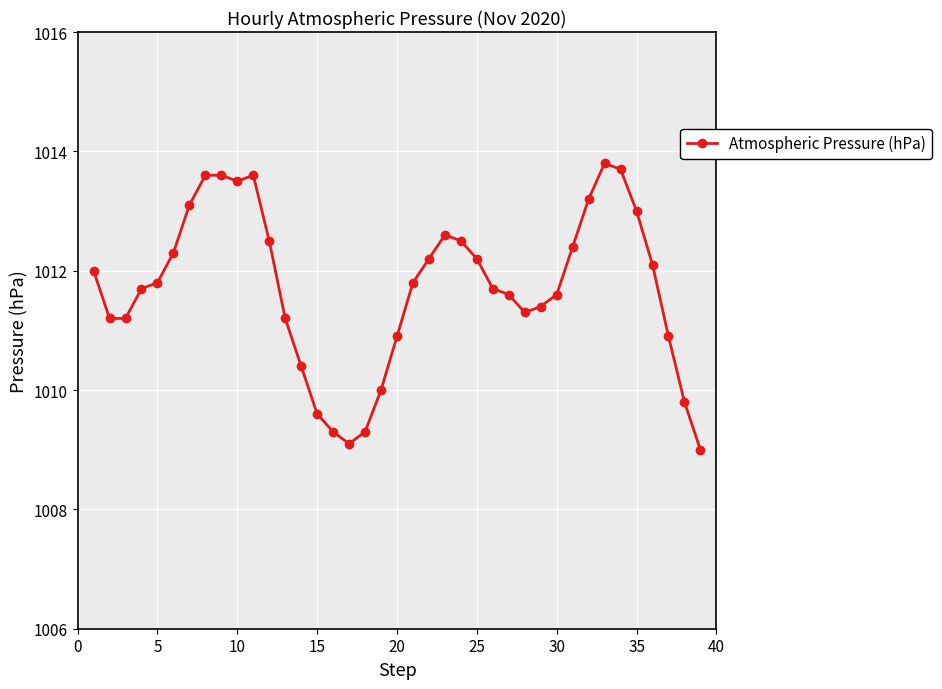

What is the maximum value shown in the chart?

1013.8